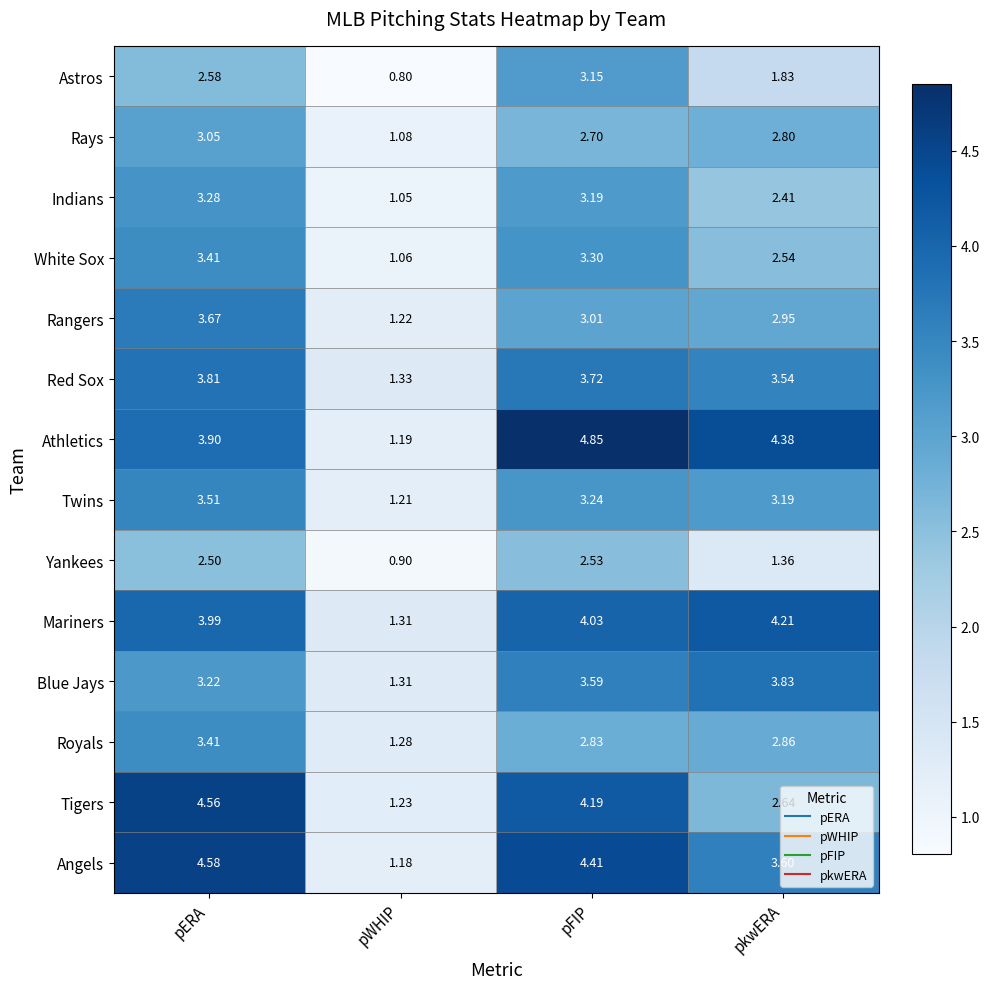

Which series has the widest spread of values?

Athletics